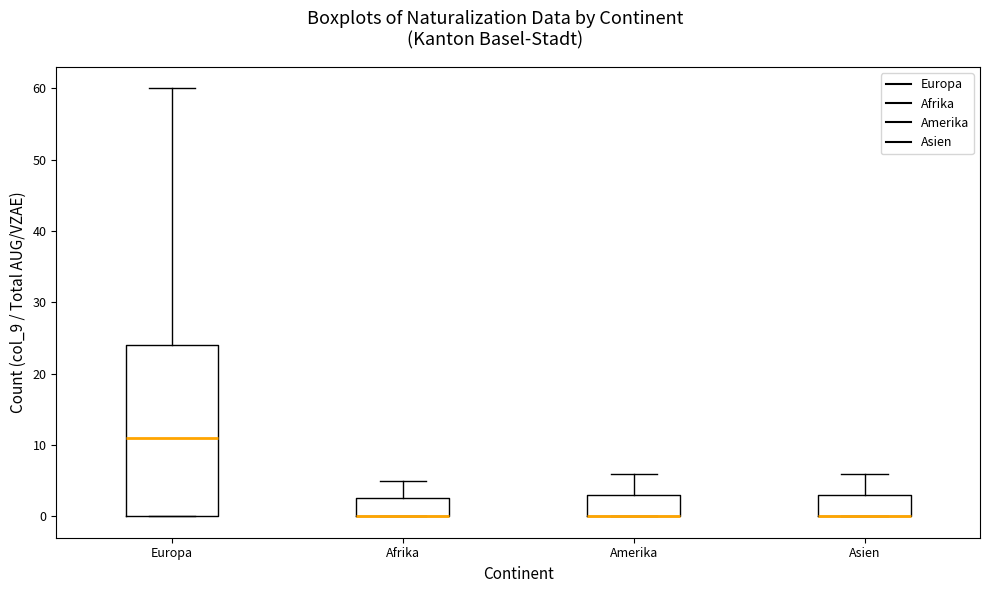

Reading left to right, read every box against the y-axis: the position of its median line, the range the box covers, and the ends of its whiskers. The values are not printed on the chart, so give them approximately, as read against the axis.

Europa: median 11, box 0 to 24, whiskers 0 to 60
Afrika: median 0 (drawn on the box's lower edge), box 0 to 3, whiskers 0 to 5
Amerika: median 0 (drawn on the box's lower edge), box 0 to 3, whiskers 0 to 6
Asien: median 0 (drawn on the box's lower edge), box 0 to 3, whiskers 0 to 6